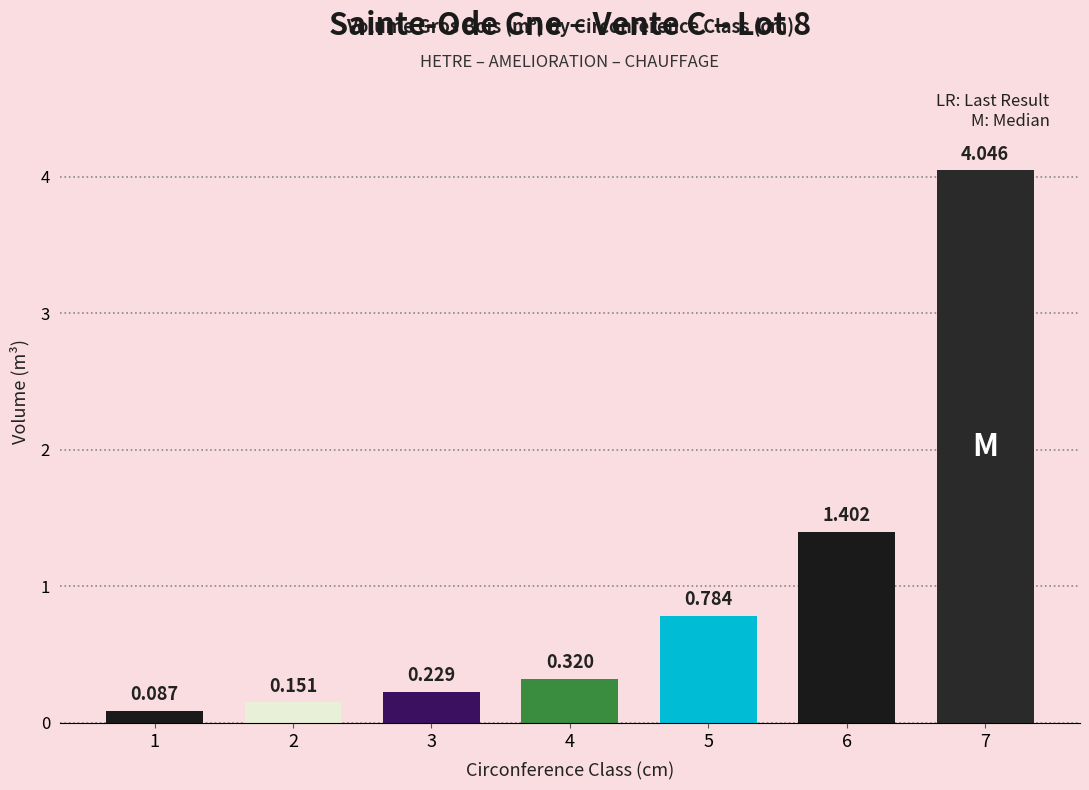

How many bars are there in total?

7